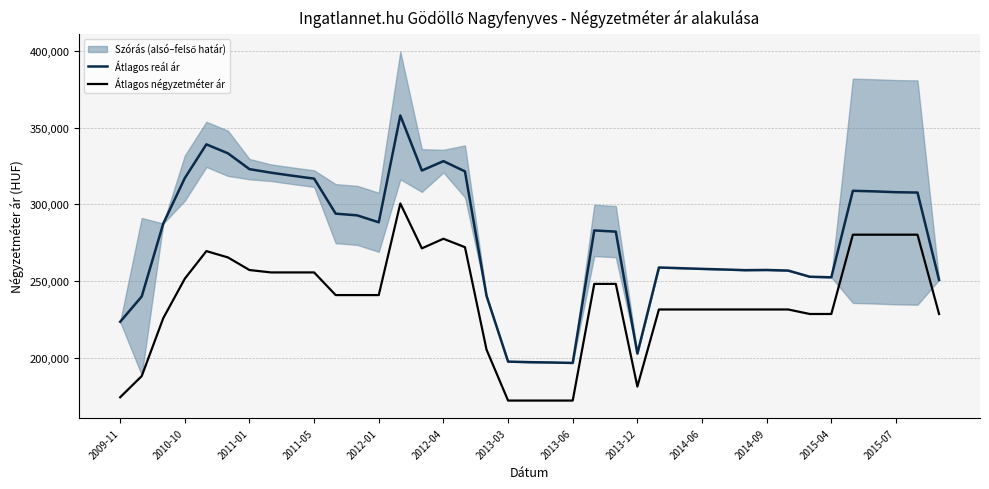

What is the highest value of the Átlagos reál ár series?

357959